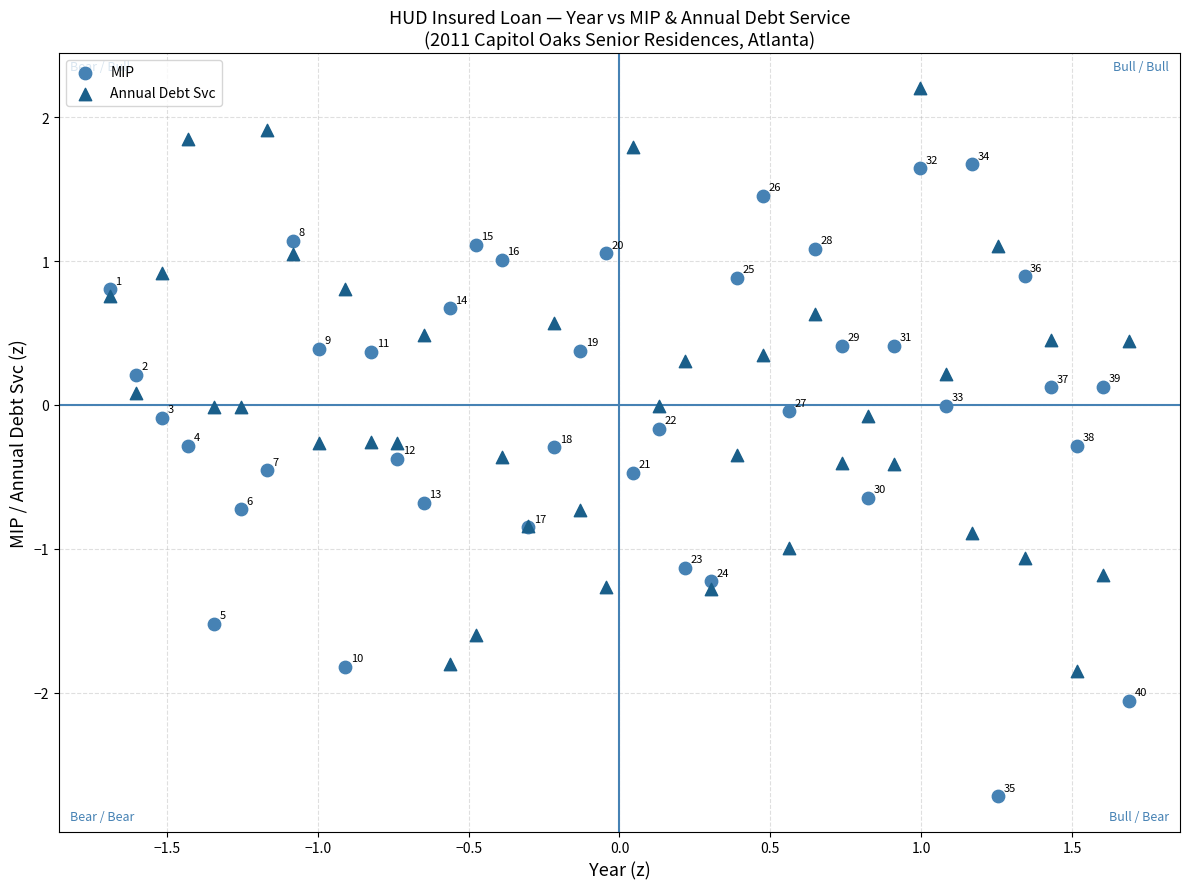

Which series contains the highest Y value?

Annual Debt Svc